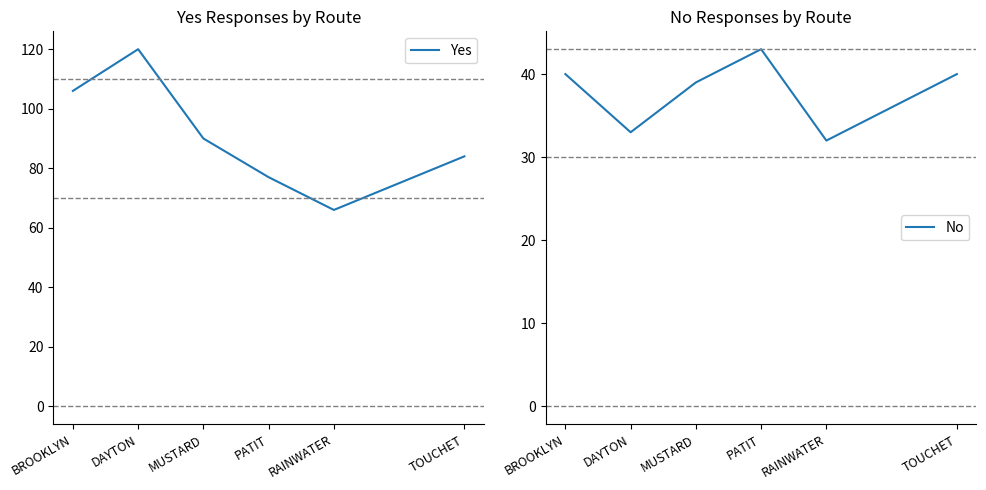

What is the smallest value displayed?

32